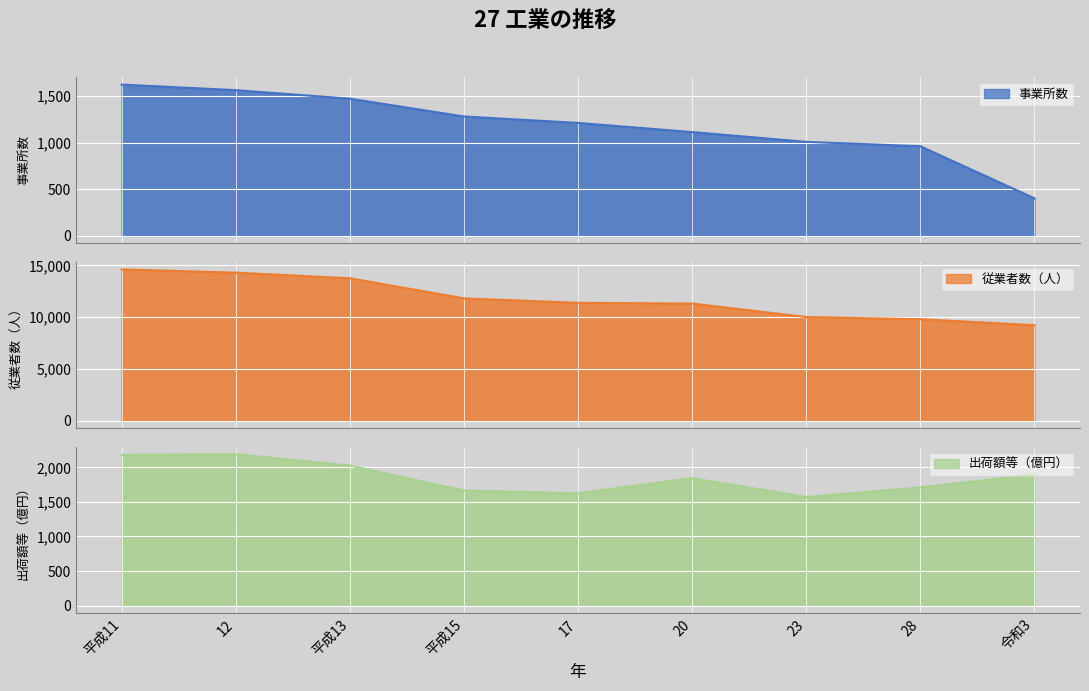

True or false: 出荷額等（億円） and 従業者数（人） intersect in this chart.

False